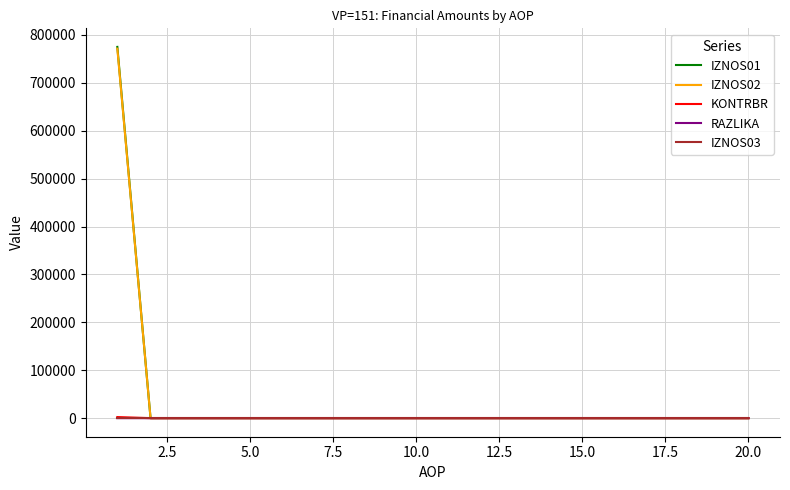

Which series has the widest spread of values?

IZNOS01